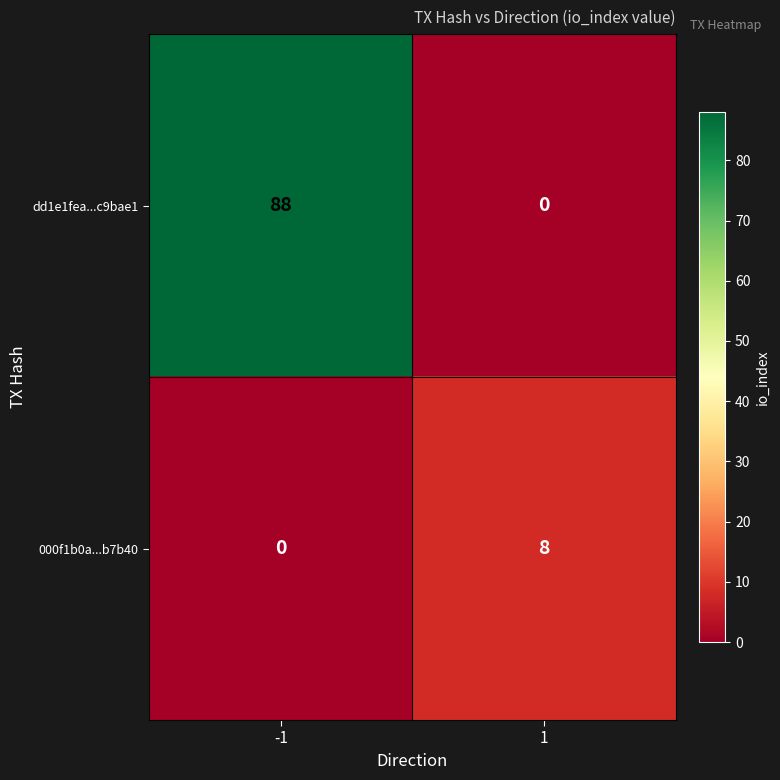

Between -1 and 1, which series saw the biggest shift?

dd1e1fea...c9bae1